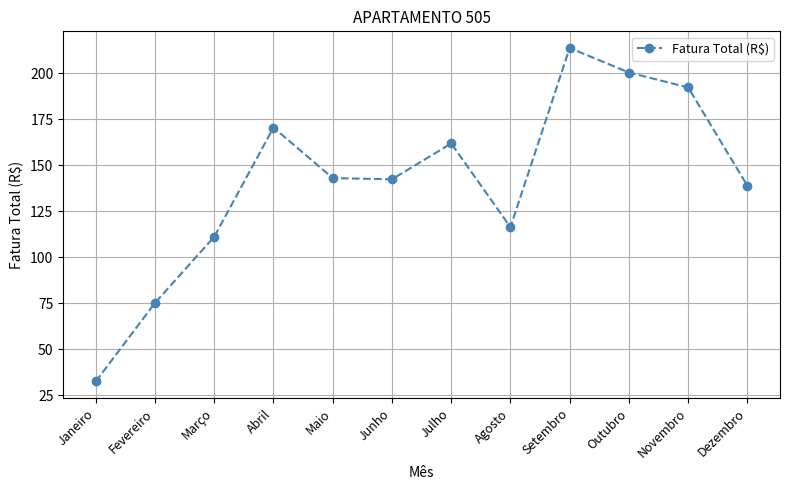

The chart shows a value of 208.7 at Agosto. True or false?

False